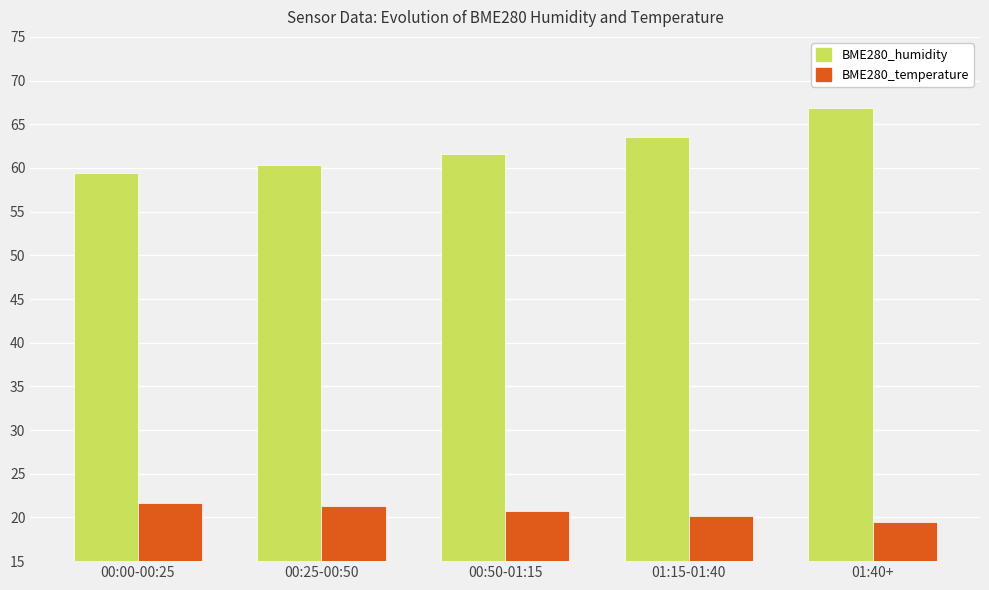

At which label does BME280_temperature first exceed 20?

00:00-00:25